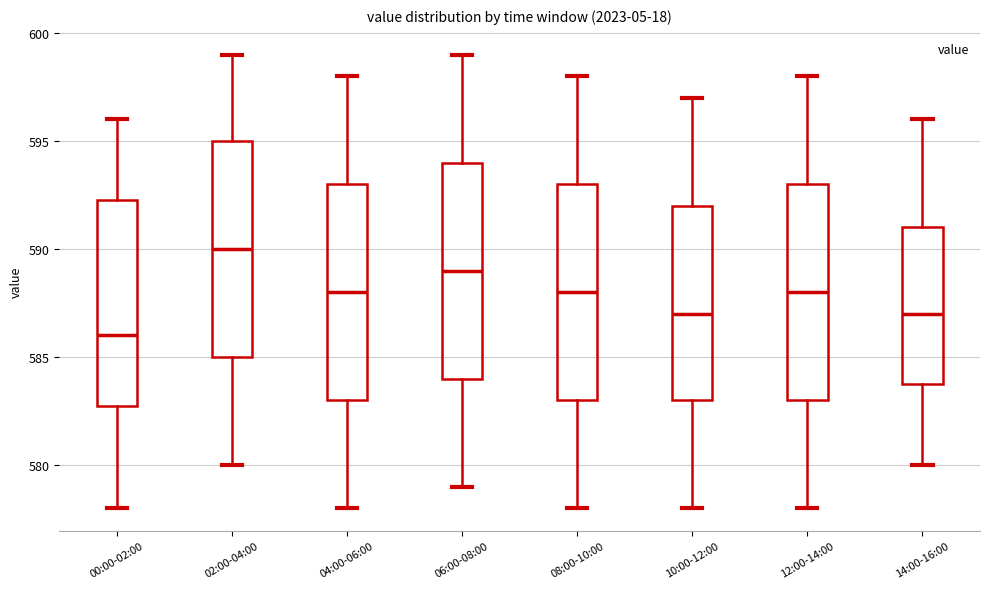

Reading left to right, read every box against the y-axis: the position of its median line, the range the box covers, and the ends of its whiskers. The values are not printed on the chart, so give them approximately, as read against the axis.

00:00-02:00: median 586.0, box 583.0 to 592.5, whiskers 578.0 to 596.0
02:00-04:00: median 590.0, box 585.0 to 595.0, whiskers 580.0 to 599.0
04:00-06:00: median 588.0, box 583.0 to 593.0, whiskers 578.0 to 598.0
06:00-08:00: median 589.0, box 584.0 to 594.0, whiskers 579.0 to 599.0
08:00-10:00: median 588.0, box 583.0 to 593.0, whiskers 578.0 to 598.0
10:00-12:00: median 587.0, box 583.0 to 592.0, whiskers 578.0 to 597.0
12:00-14:00: median 588.0, box 583.0 to 593.0, whiskers 578.0 to 598.0
14:00-16:00: median 587.0, box 584.0 to 591.0, whiskers 580.0 to 596.0